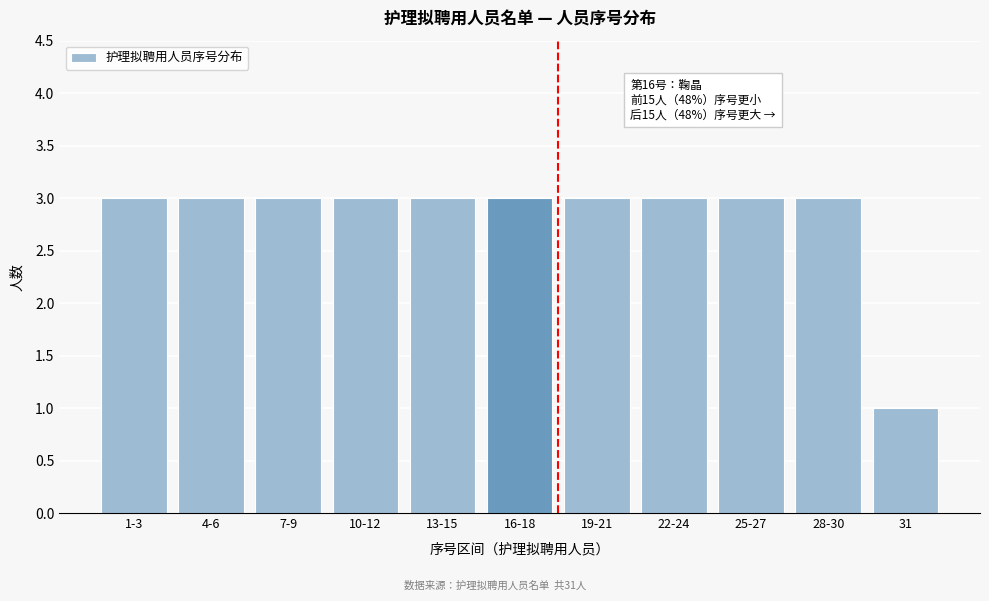

Reading left to right, list all the values displayed in this chart.

1-3=3	4-6=3	7-9=3	10-12=3	13-15=3	16-18=3	19-21=3	22-24=3	25-27=3	28-30=3	31=1